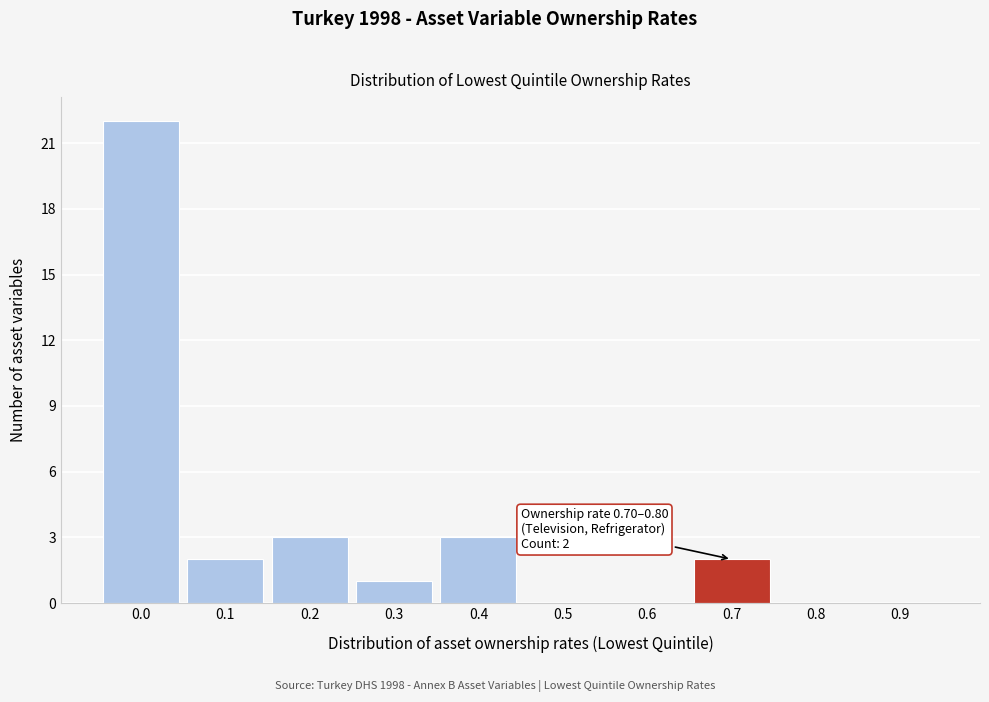

Reading left to right, what are all the values shown in this chart?

0.0=22	0.1=2	0.2=3	0.3=1	0.4=3	0.5=0	0.6=0	0.7=2	0.8=0	0.9=0